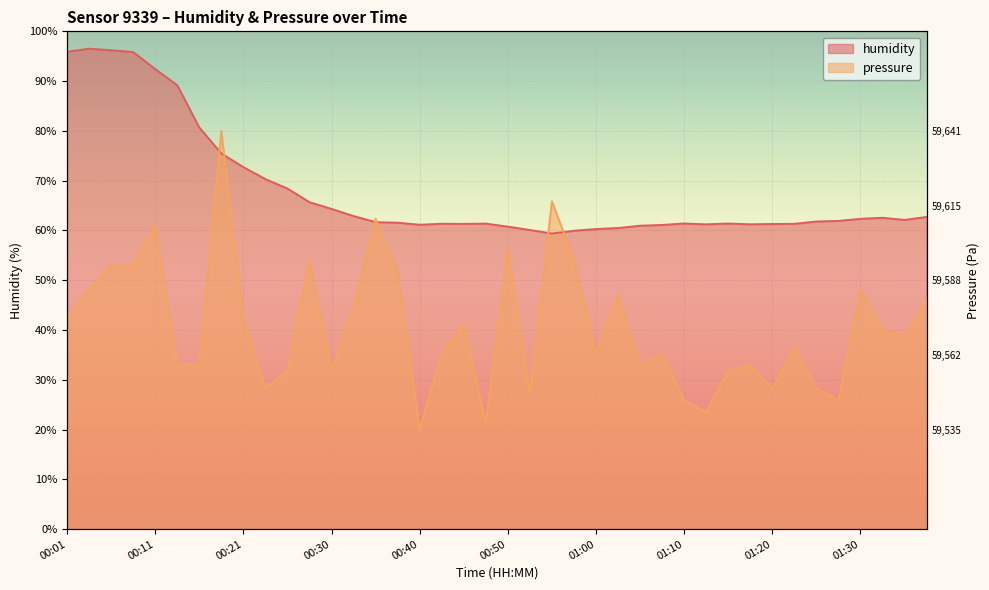

At which category does humidity reach its first local peak?

00:04